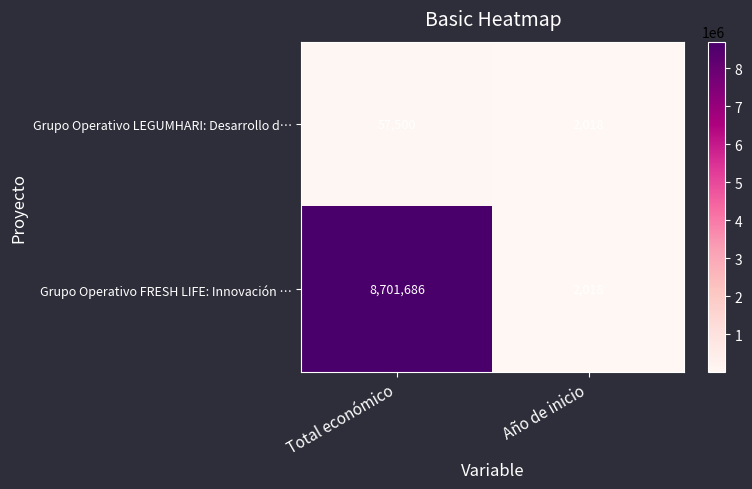

List the series in order of their overall mean, lowest first.

Grupo Operativo LEGUMHARI: Desarrollo d…, Grupo Operativo FRESH LIFE: Innovación …